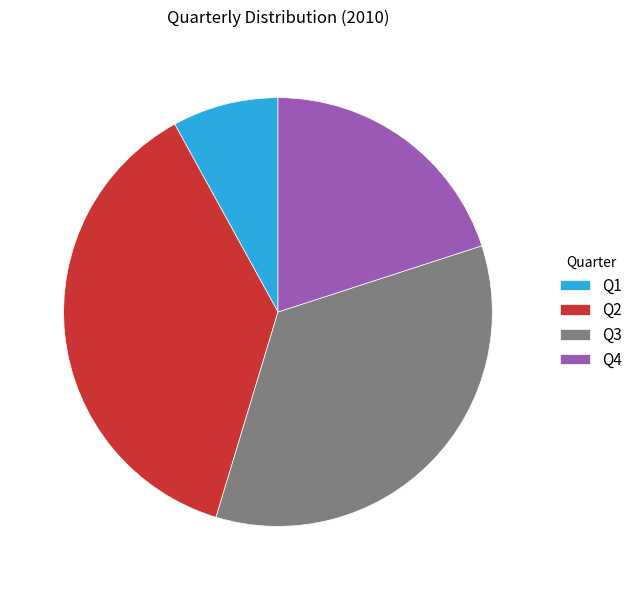

Is there a majority slice in this chart?

No